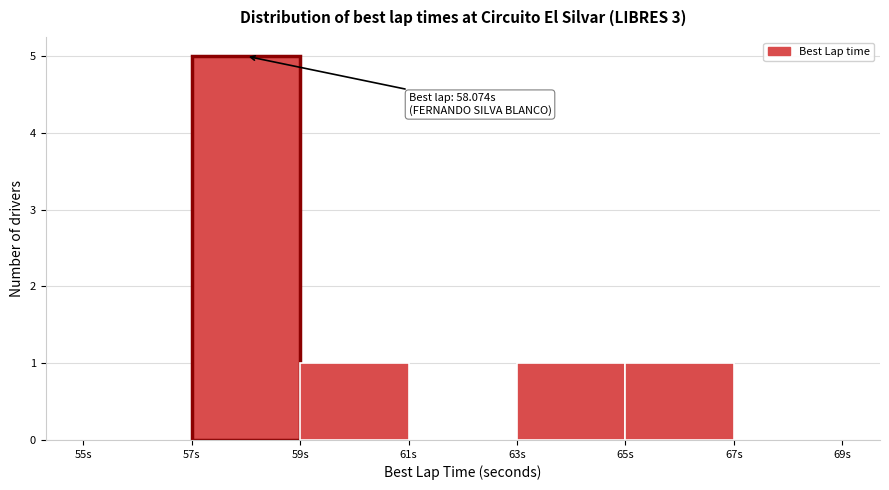

Over which range of the x-axis is the bar tallest?

57 to 59